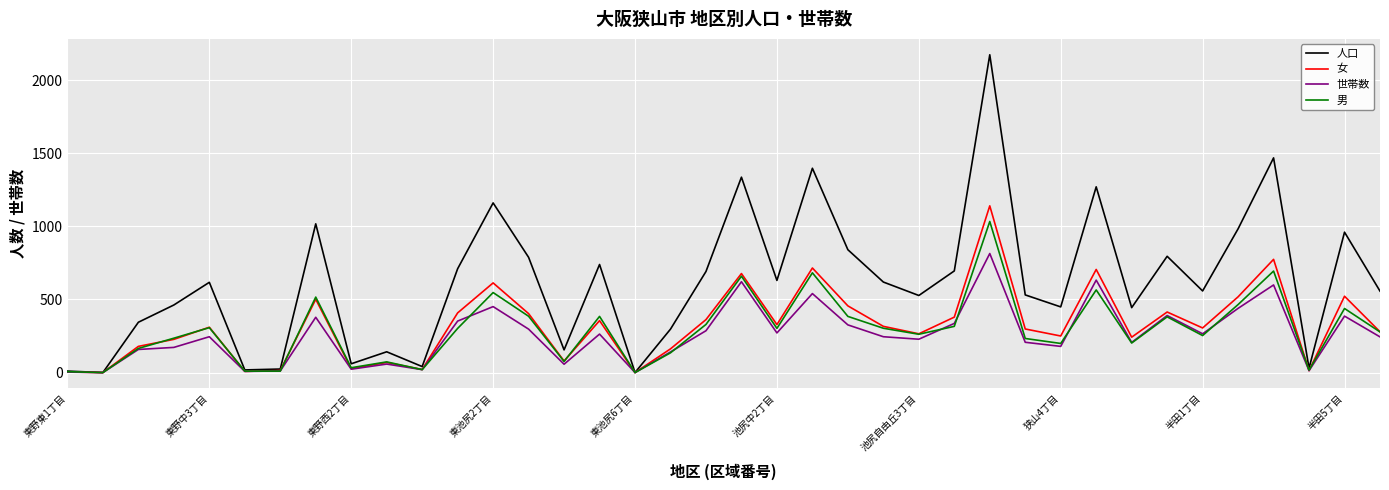

Count the number of categories in the chart.

38